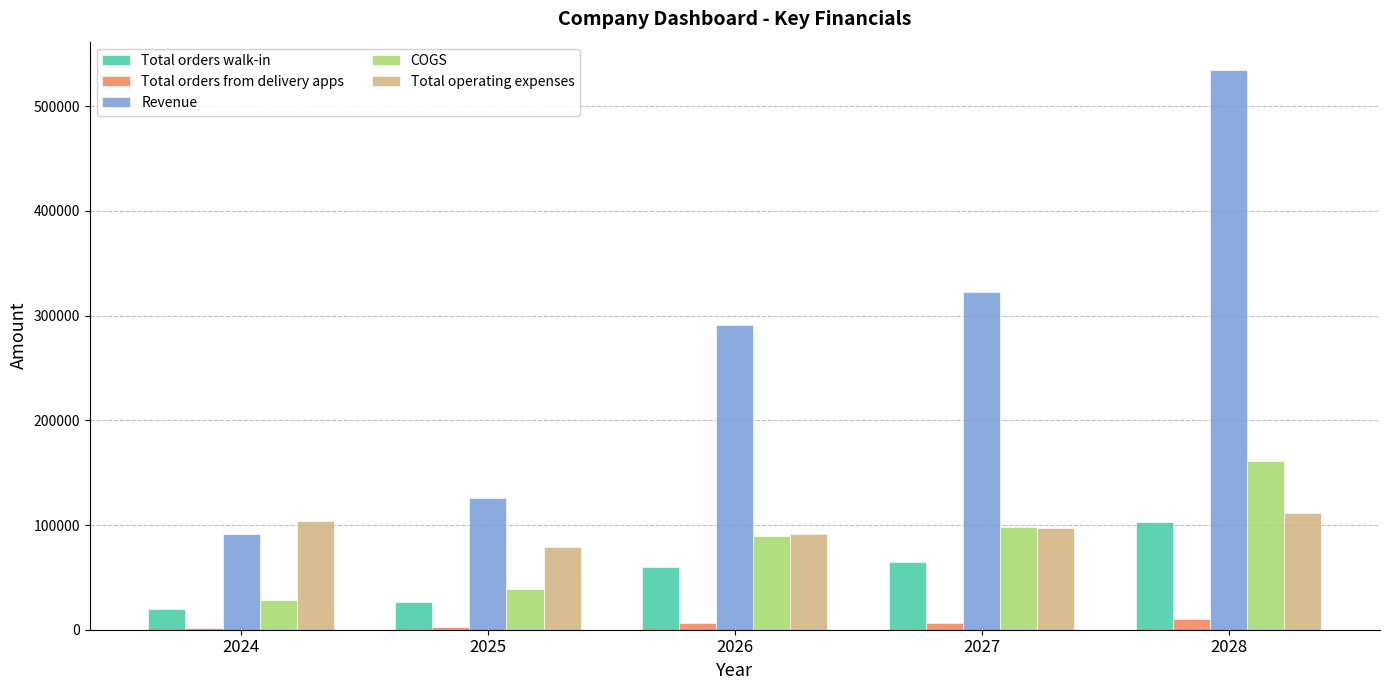

Are the bars horizontal?

No